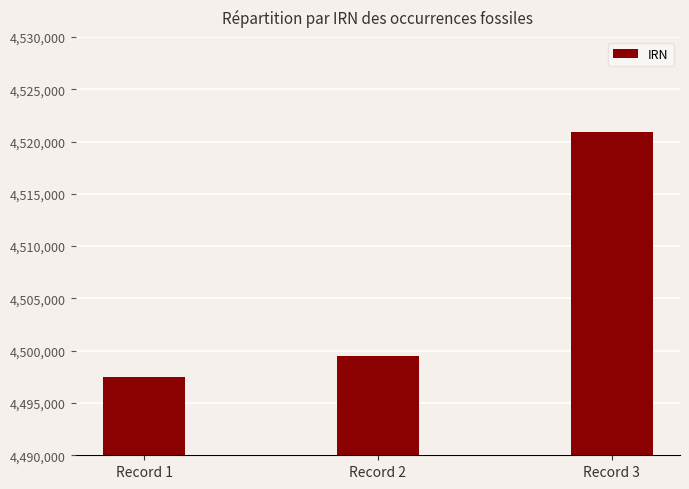

Read the value at Record 3.

4520904